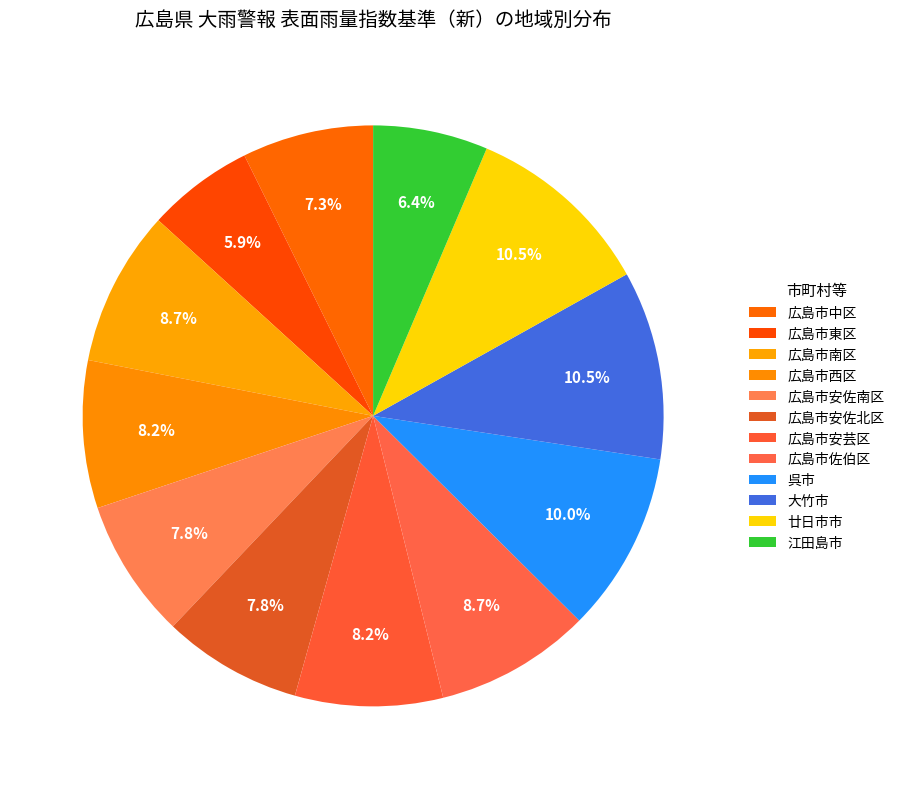

Which category has the biggest portion of the pie?

大竹市